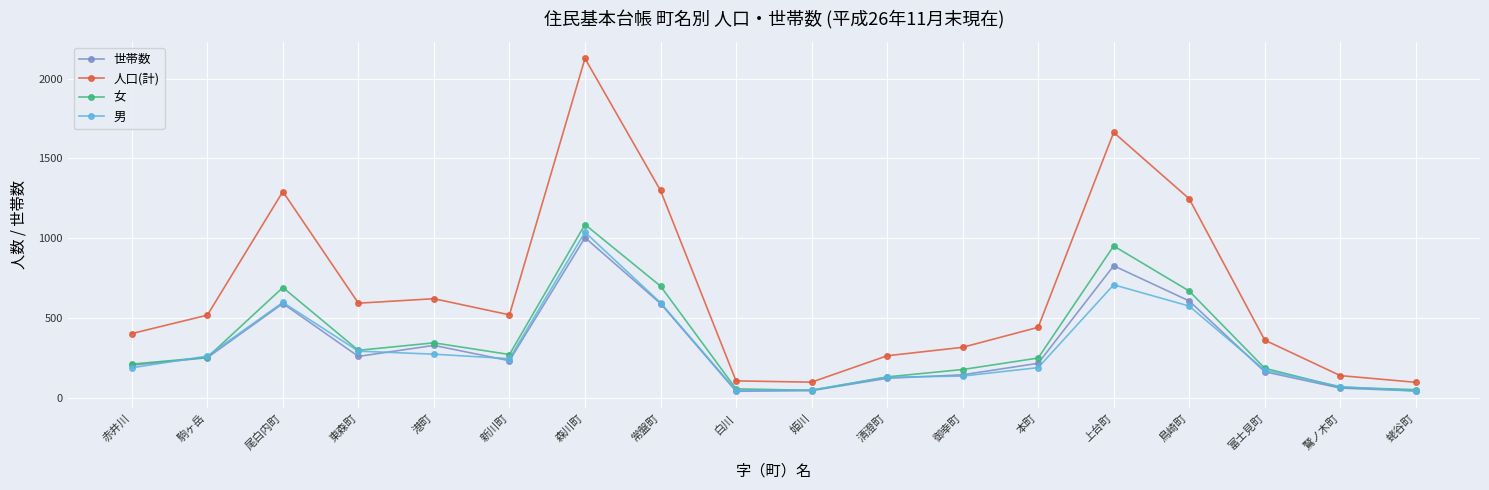

Which series has the widest spread of values?

人口(計)